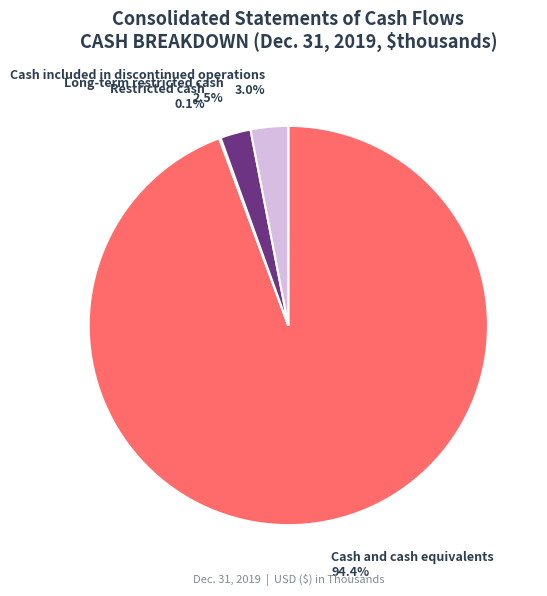

Does any single category account for the majority?

Yes